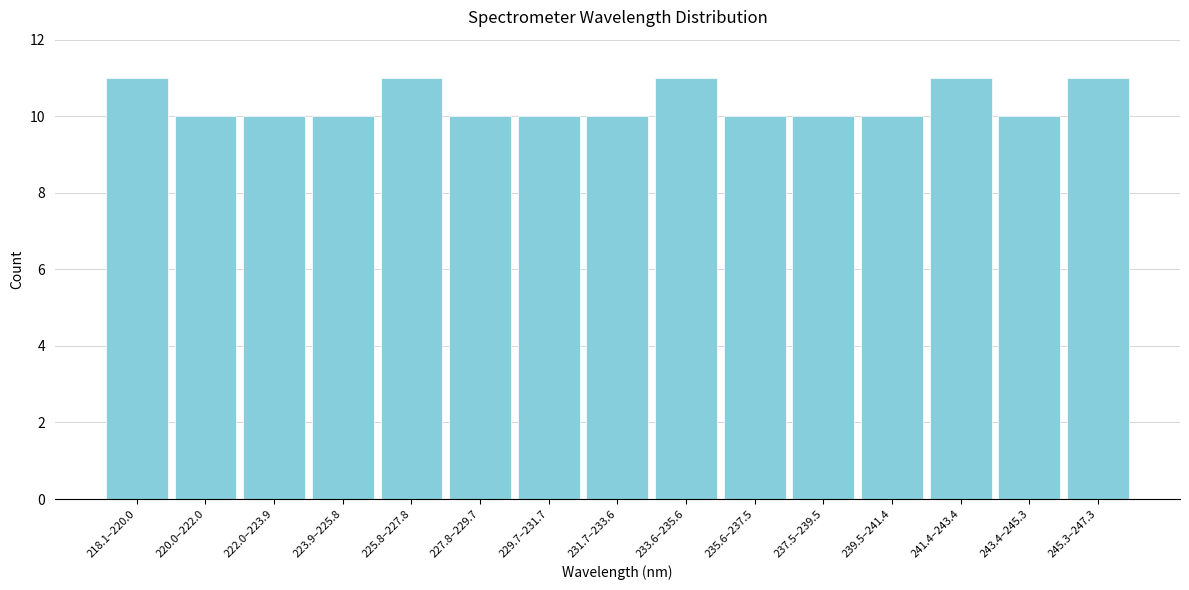

Reading left to right, extract all data points from this chart.

11	10	10	10	11	10	10	10	11	10	10	10	11	10	11